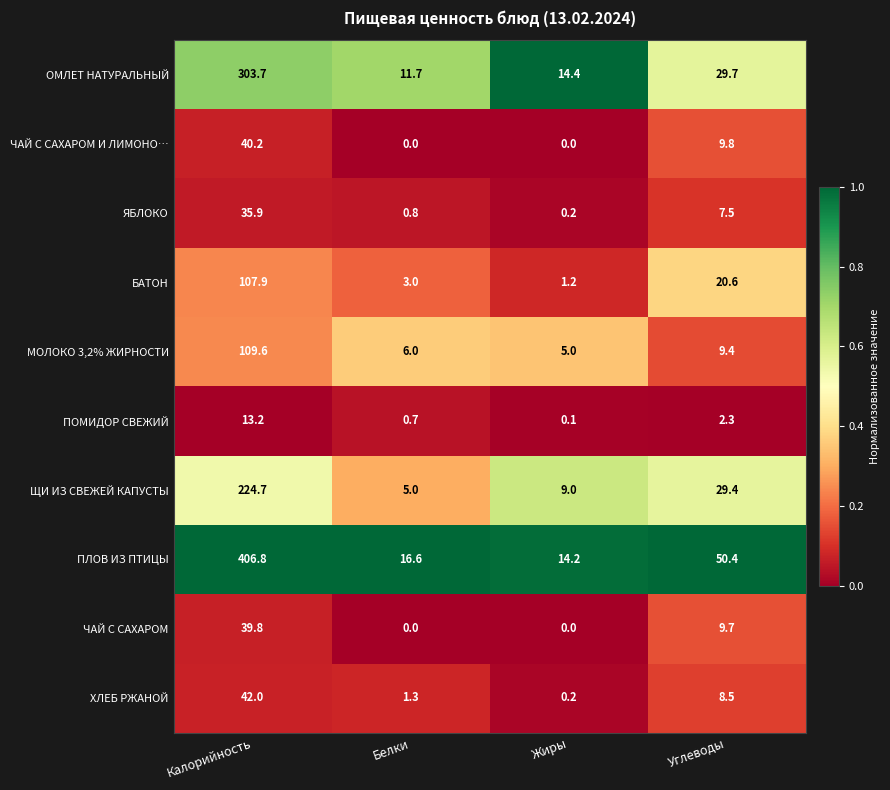

The ПОМИДОР СВЕЖИЙ series shows 0.7 at Белки. True or false?

True